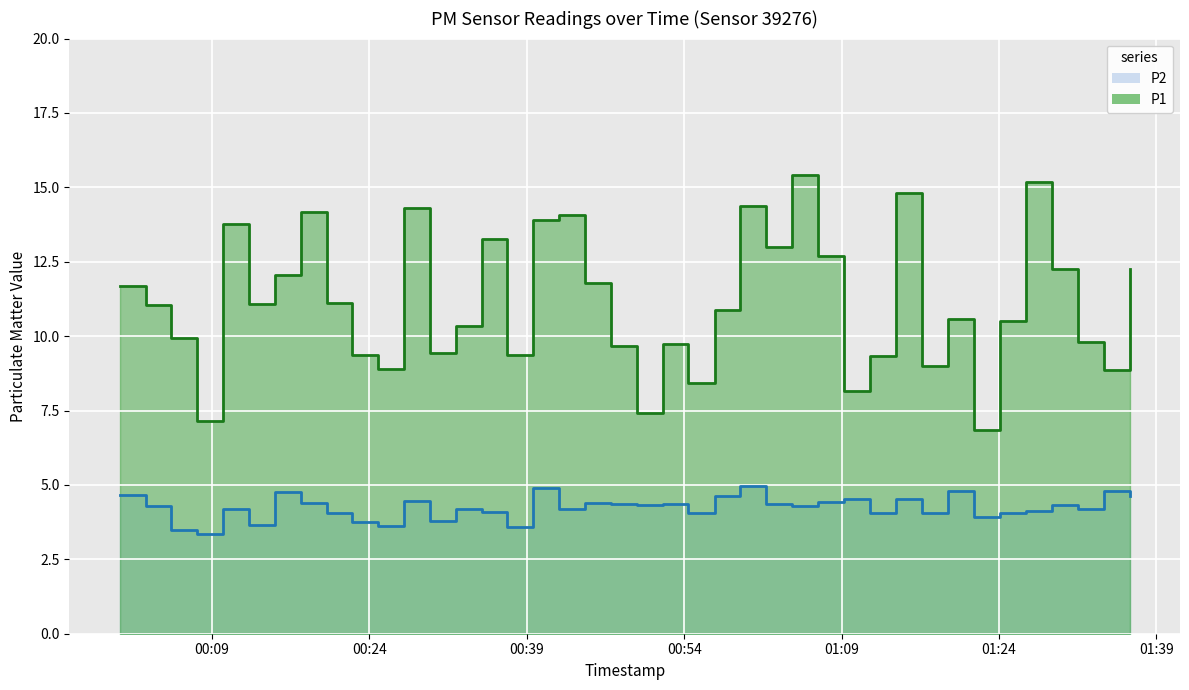

True or false: P1 and P2 intersect in this chart.

False